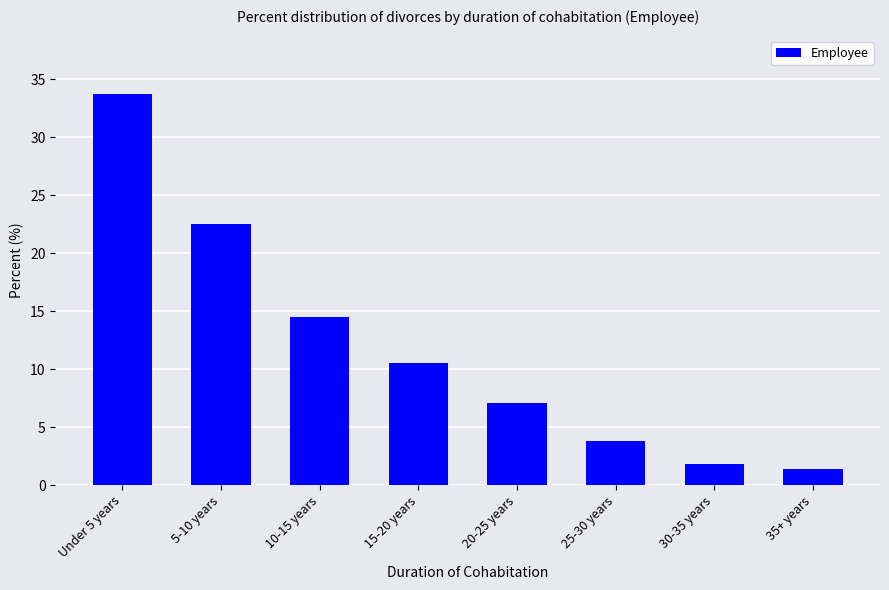

At which label does the data first exceed 10?

Under 5 years